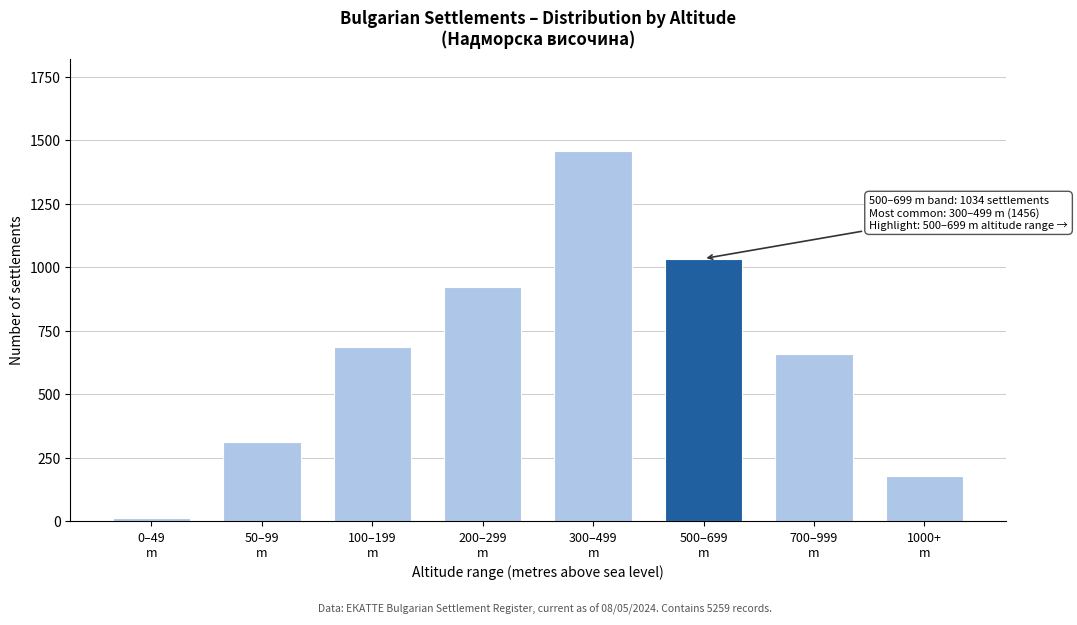

Reading left to right, list all the values displayed in this chart.

12	312	687	923	1456	1034	658	177